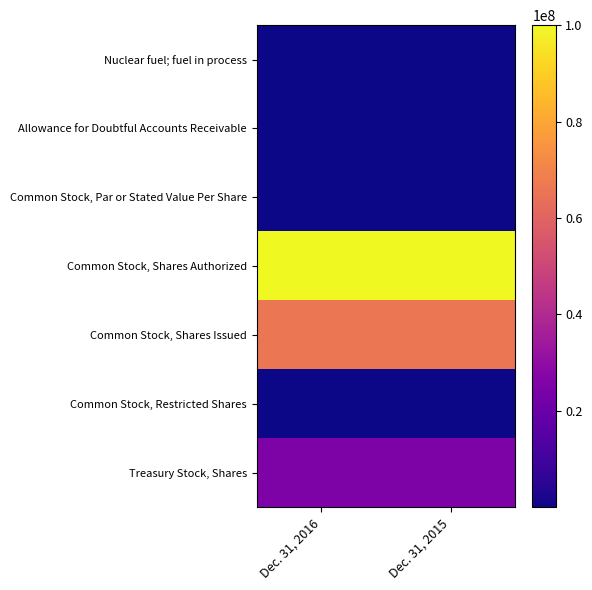

At which category is the sum across all series the highest?

Dec. 31, 2015